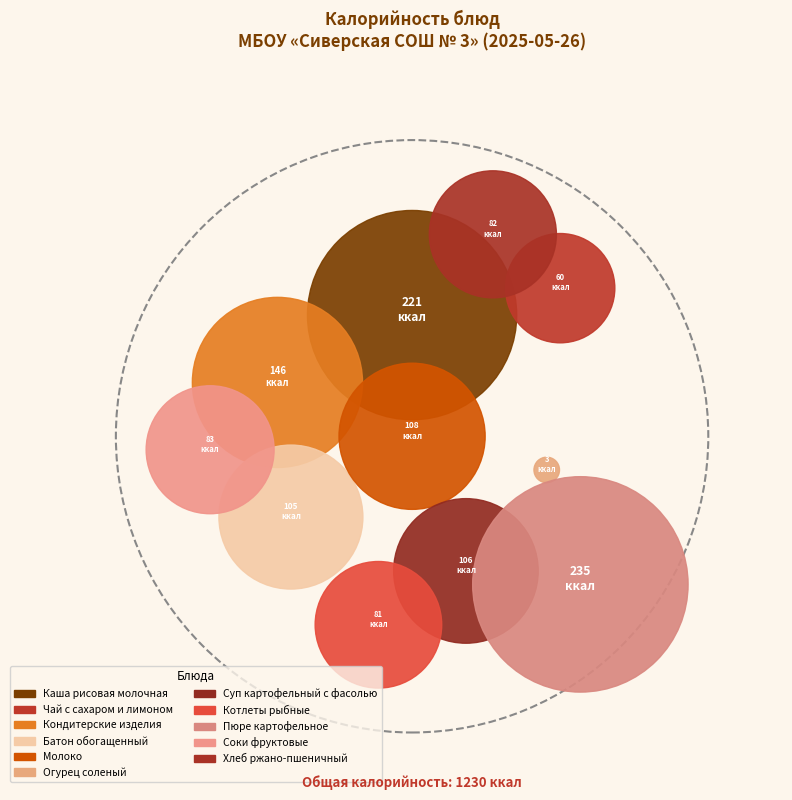

To the nearest percent, what portion does Чай с сахаром и лимоном represent?

5%